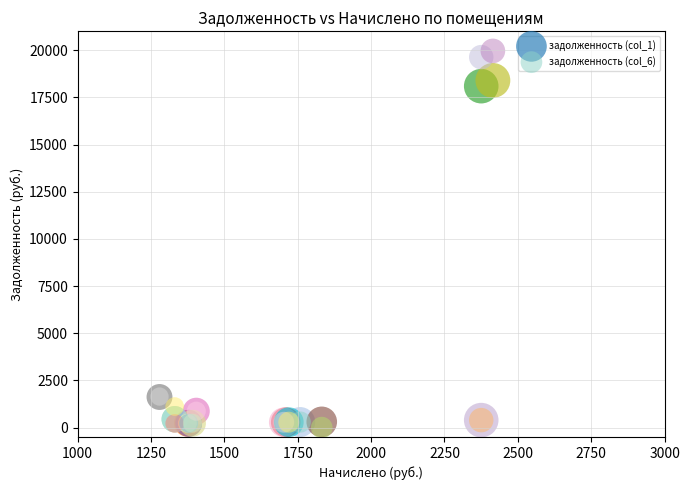

Across all series, what Y value is closest to 9981?

18094.5